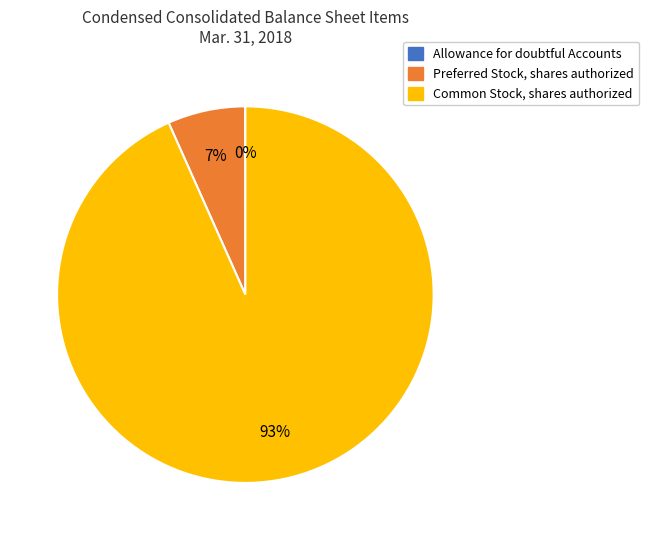

The Common Stock, shares authorized slice represents 93% of the pie. True or false?

True